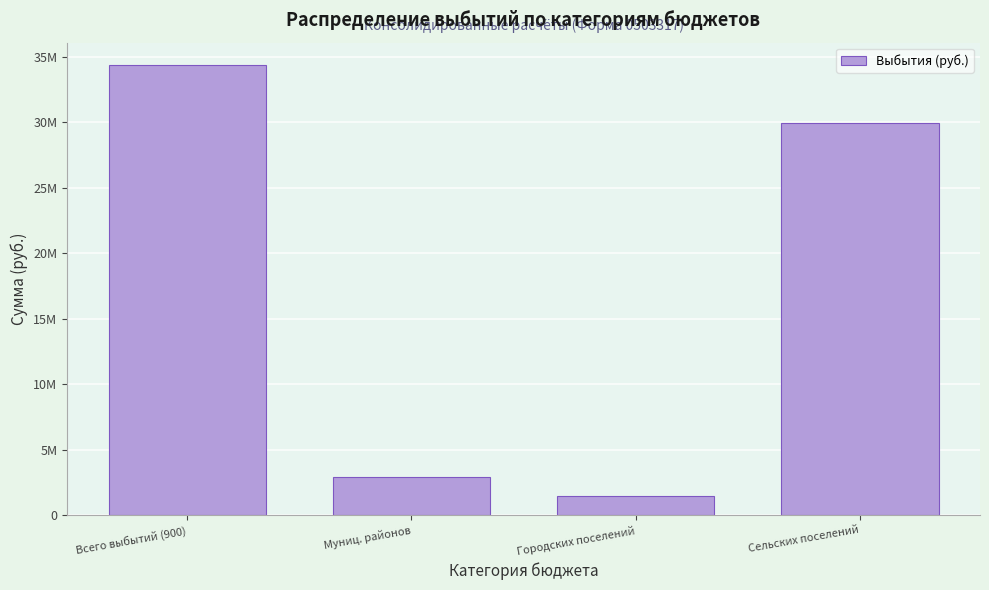

Does the chart contain any negative values?

No